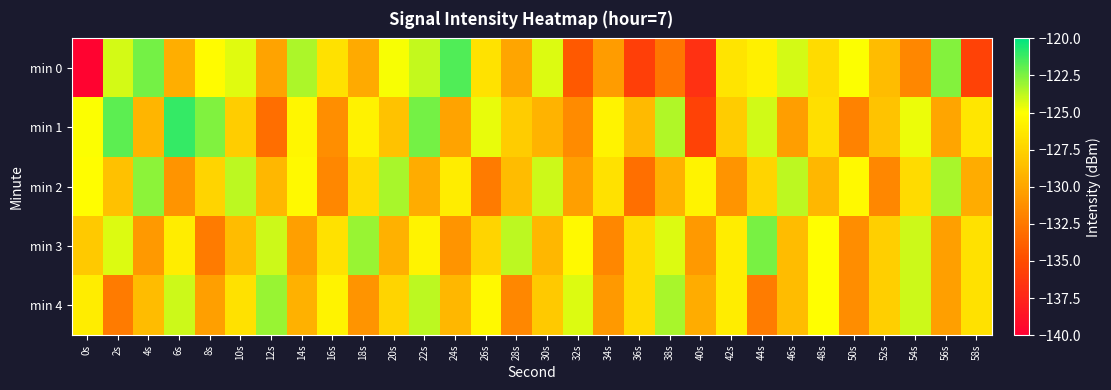

What is the total value across all series at 44s?

-631.9